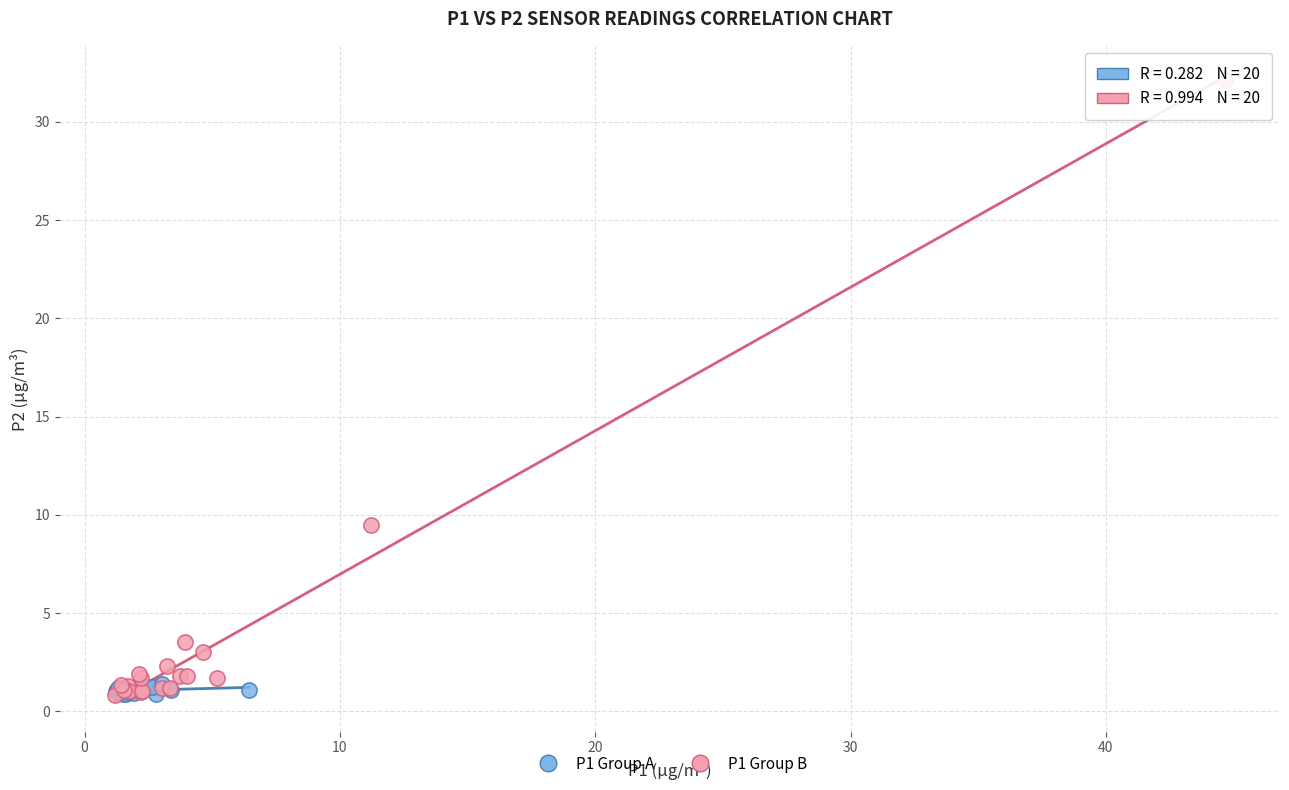

Which series has the widest spread of Y values?

P1 Group B